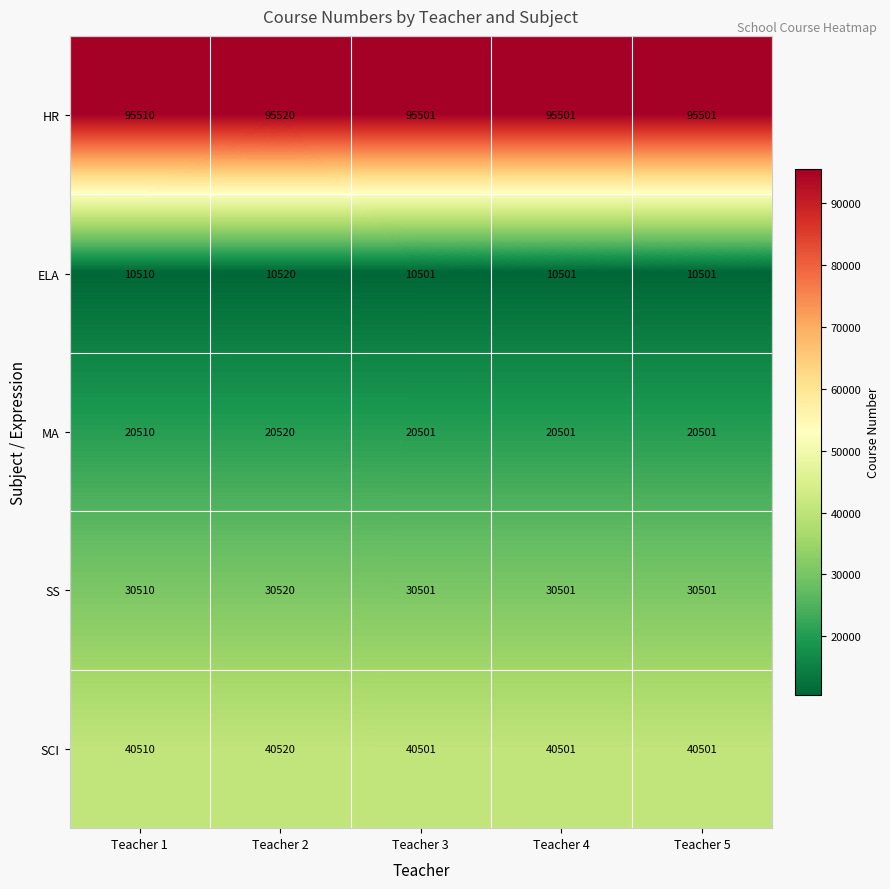

What is the maximum value shown in the chart?

95520